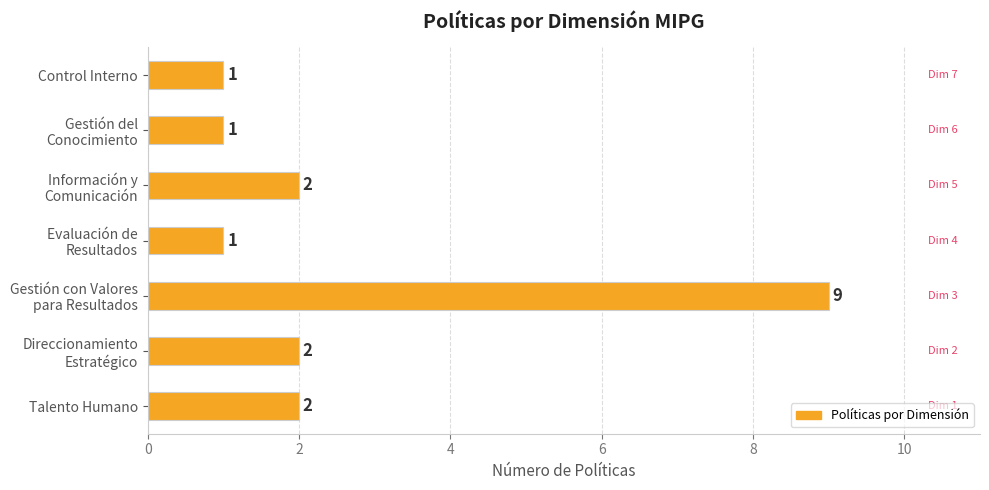

What is the maximum value shown in the chart?

9